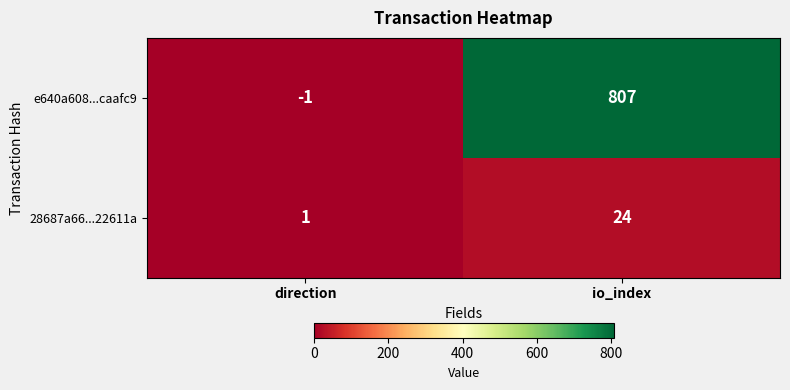

What is the smallest value displayed?

-1